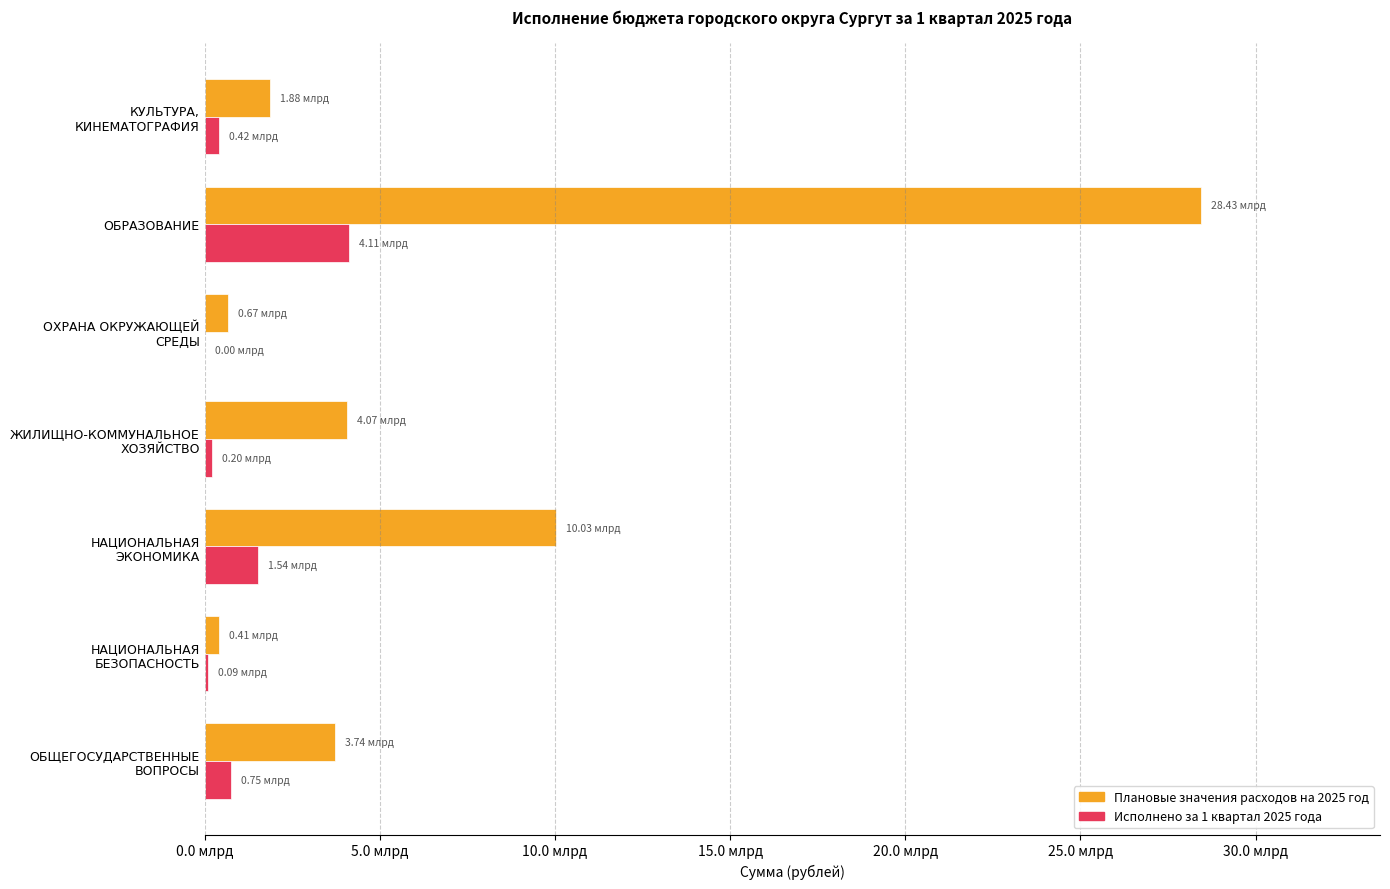

What are all the series names shown in the legend?

Плановые значения расходов на 2025 год, Исполнено за 1 квартал 2025 года